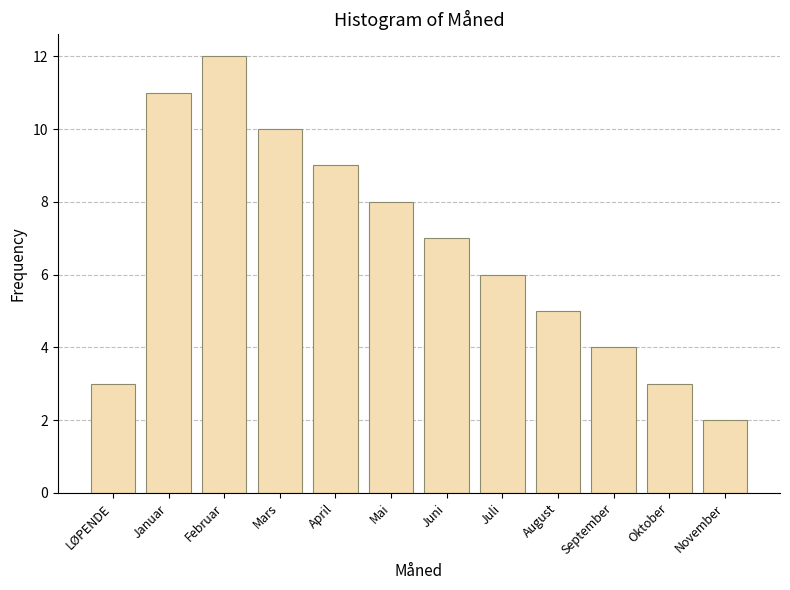

Reading left to right, extract all data points from this chart.

LØPENDE=3	Januar=11	Februar=12	Mars=10	April=9	Mai=8	Juni=7	Juli=6	August=5	September=4	Oktober=3	November=2